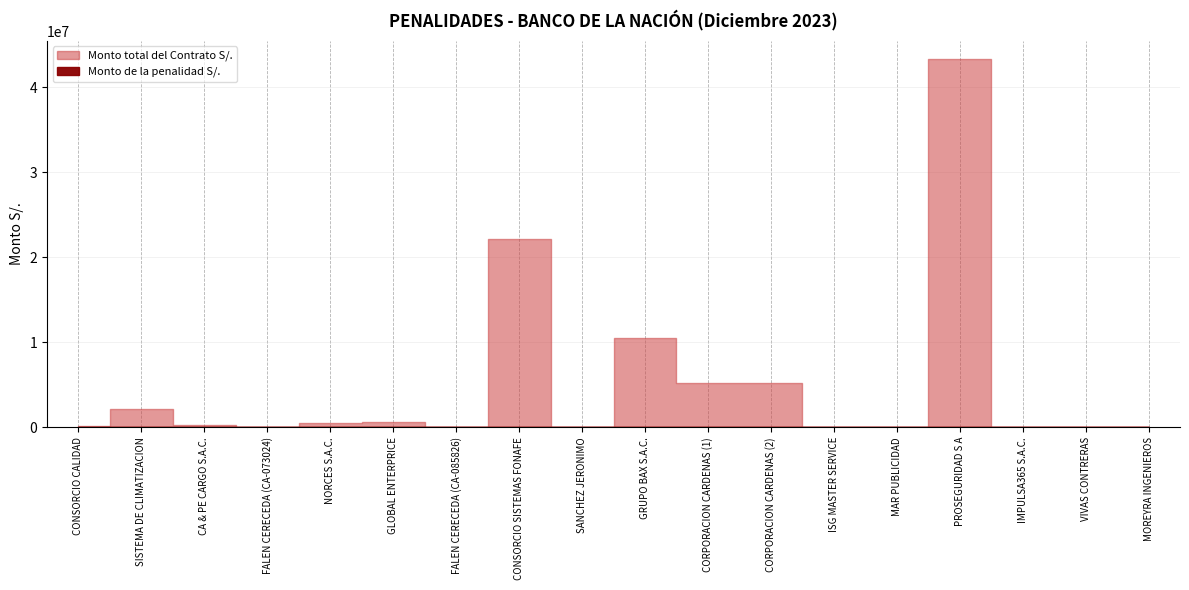

At which category is the sum across all series the highest?

PROSEGURIDAD S A